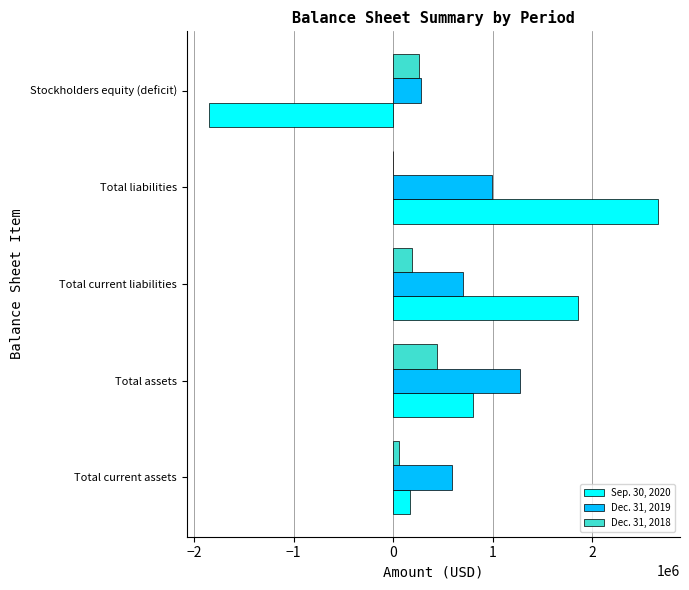

What is the average value of the Dec. 31, 2018 series?

189089